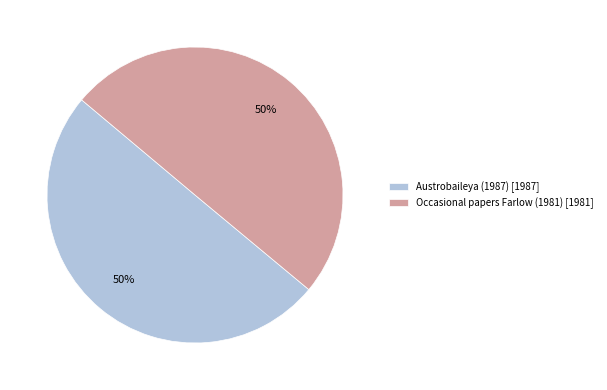

Is it true that Occasional papers Farlow (1981) is 37% of the pie?

False